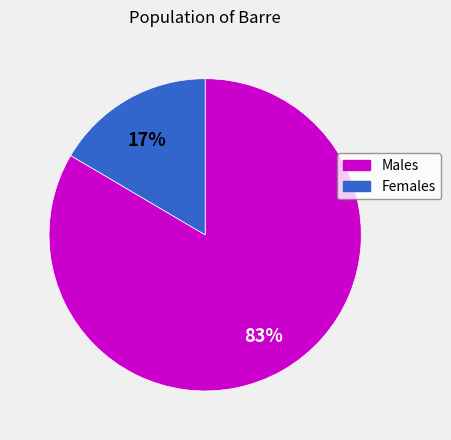

Is there a majority slice in this chart?

Yes